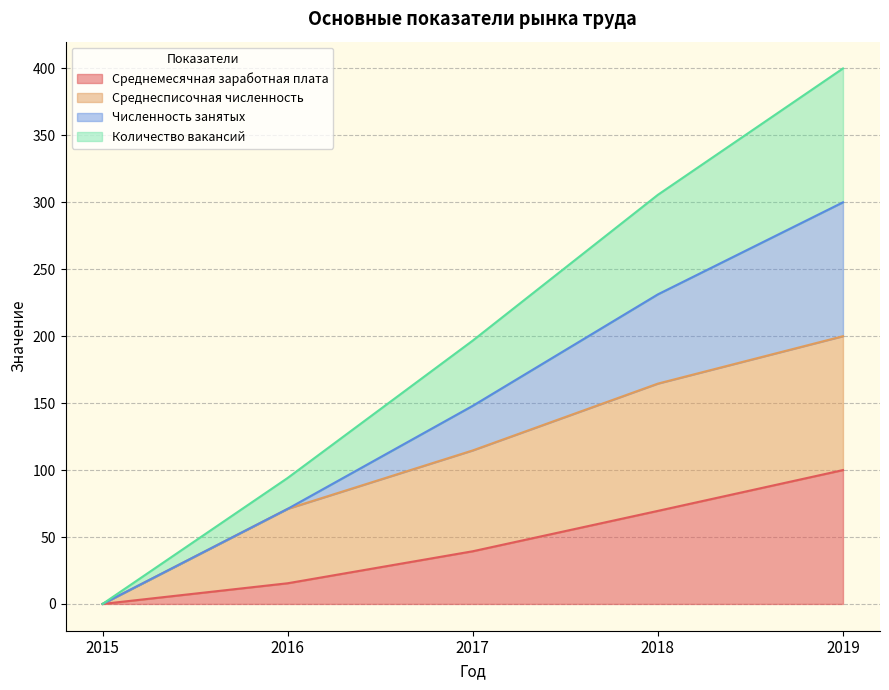

True or false: Количество вакансий and Среднемесячная заработная плата intersect in this chart.

False